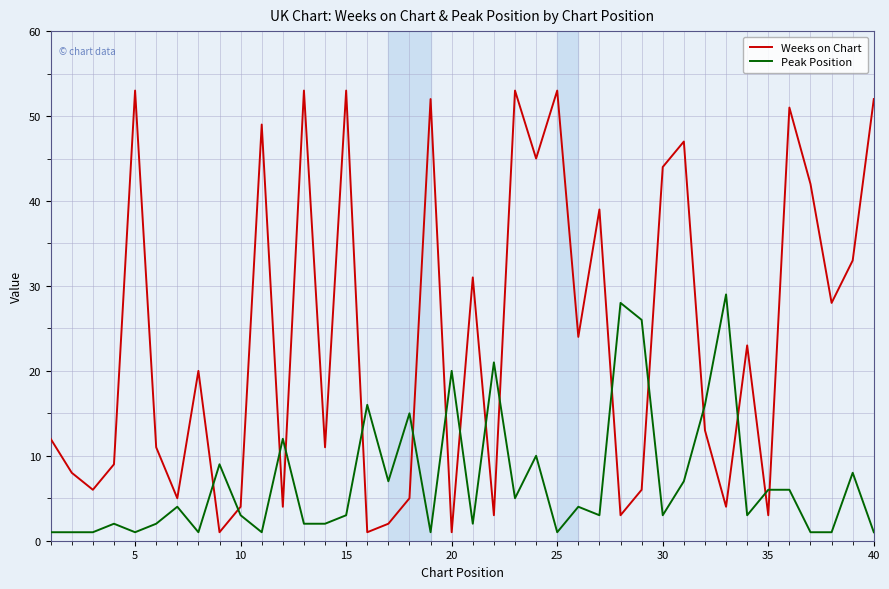

True or false: Peak Position has more than 1 points higher than both neighbors.

True